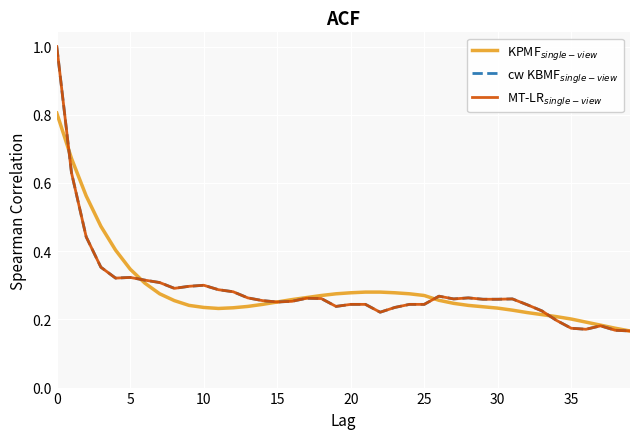

Which series has the largest range (max minus min)?

cw KBMF$_{single-view}$